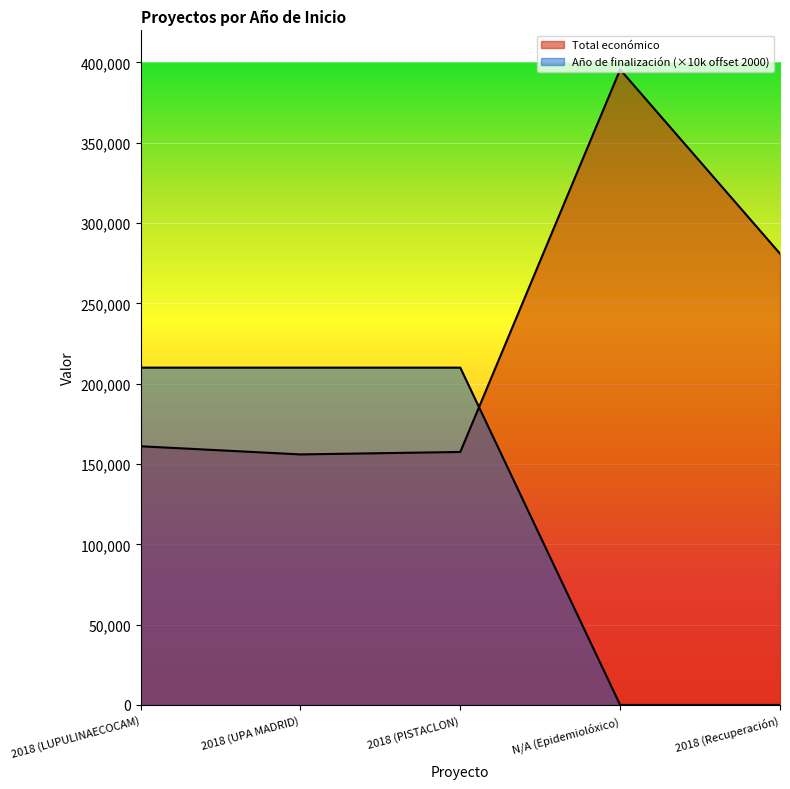

Rank the categories by Total económico value from highest to lowest.

N/A (Epidemiolóxico), 2018 (Recuperación), 2018 (LUPULINAECOCAM), 2018 (PISTACLON), 2018 (UPA MADRID)